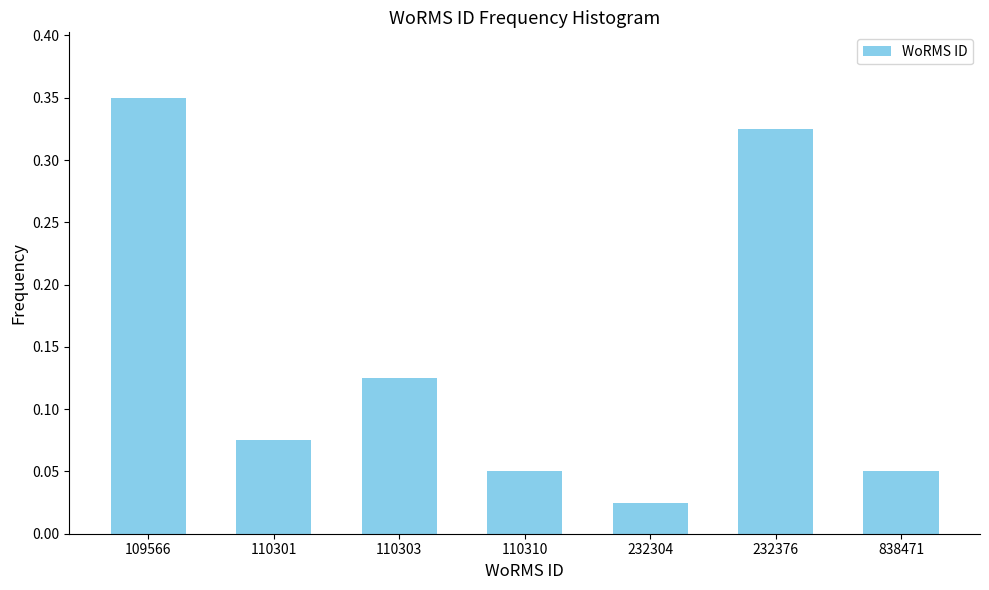

What is the sum of all values?

1.0